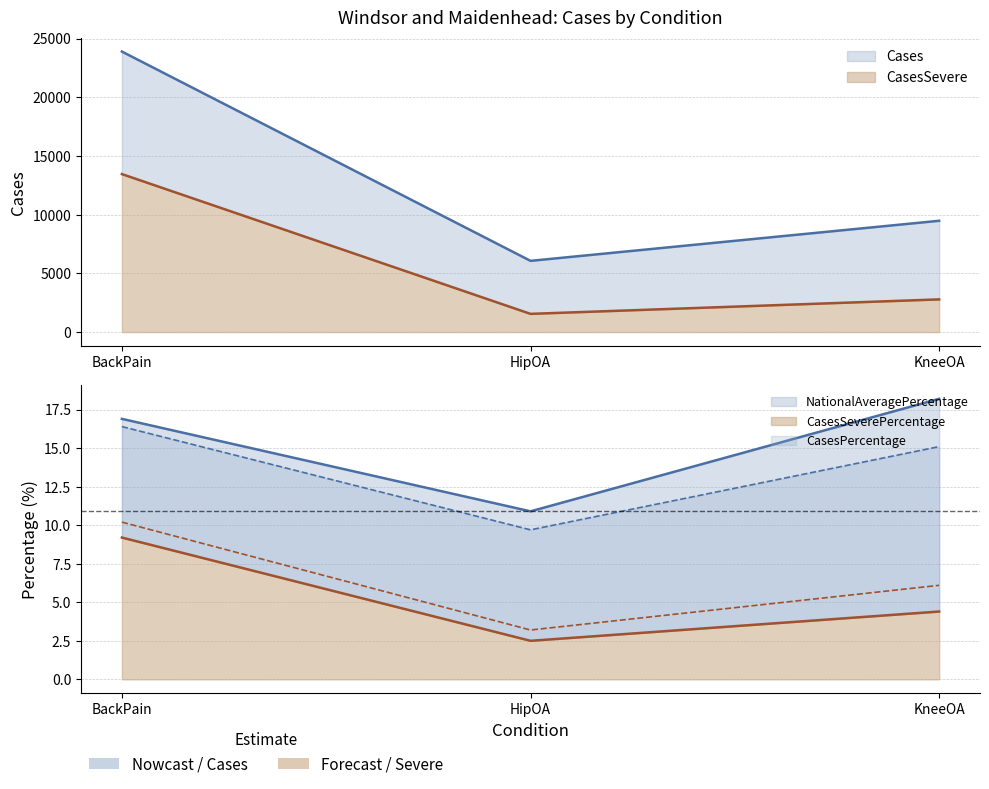

At how many categories does at least one series exceed 4117?

3